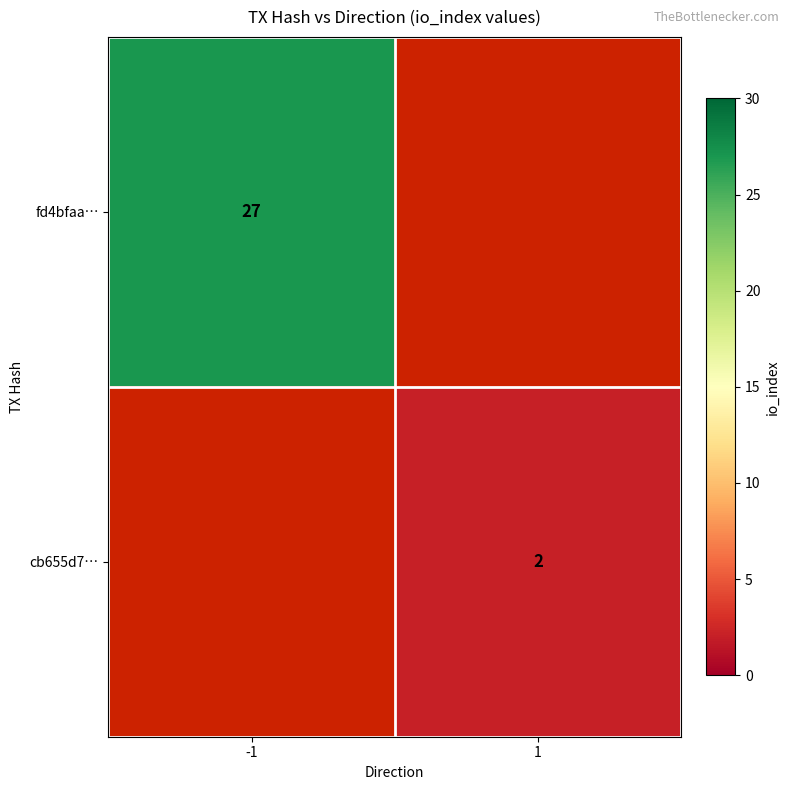

Is it true that cb655d7… equals 3 at 1?

False